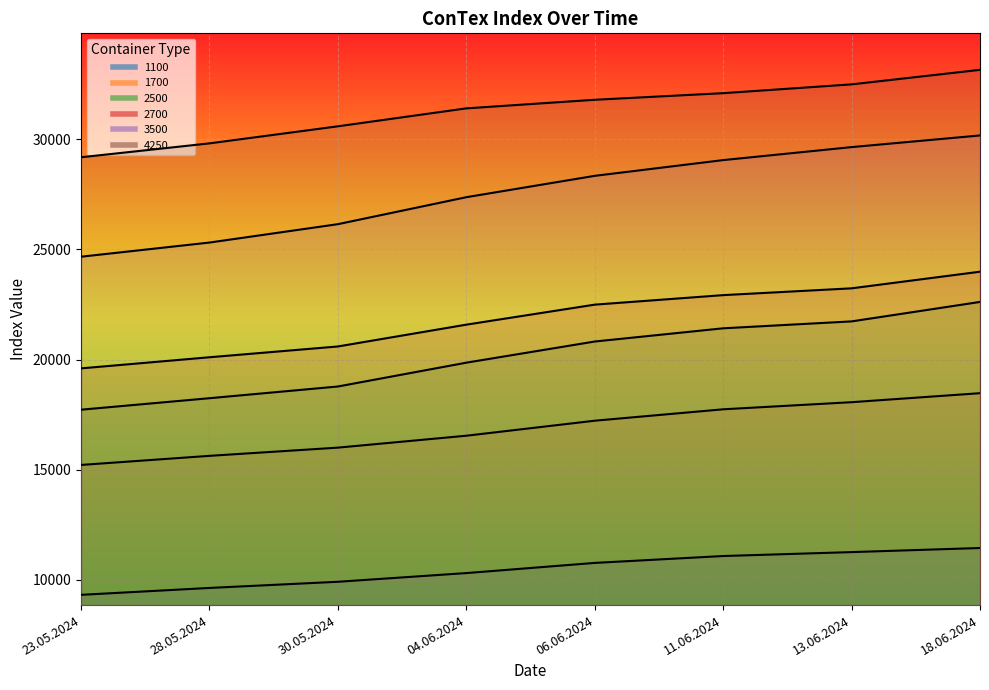

Where is 3500 nearest to the value 27426?

04.06.2024